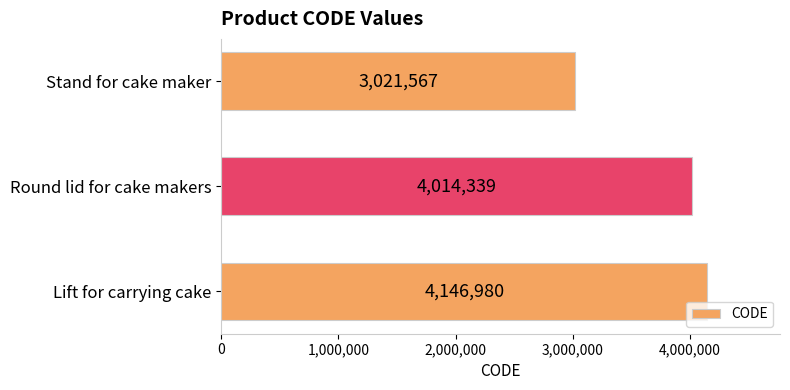

What is the difference between the second highest and minimum values?

992772